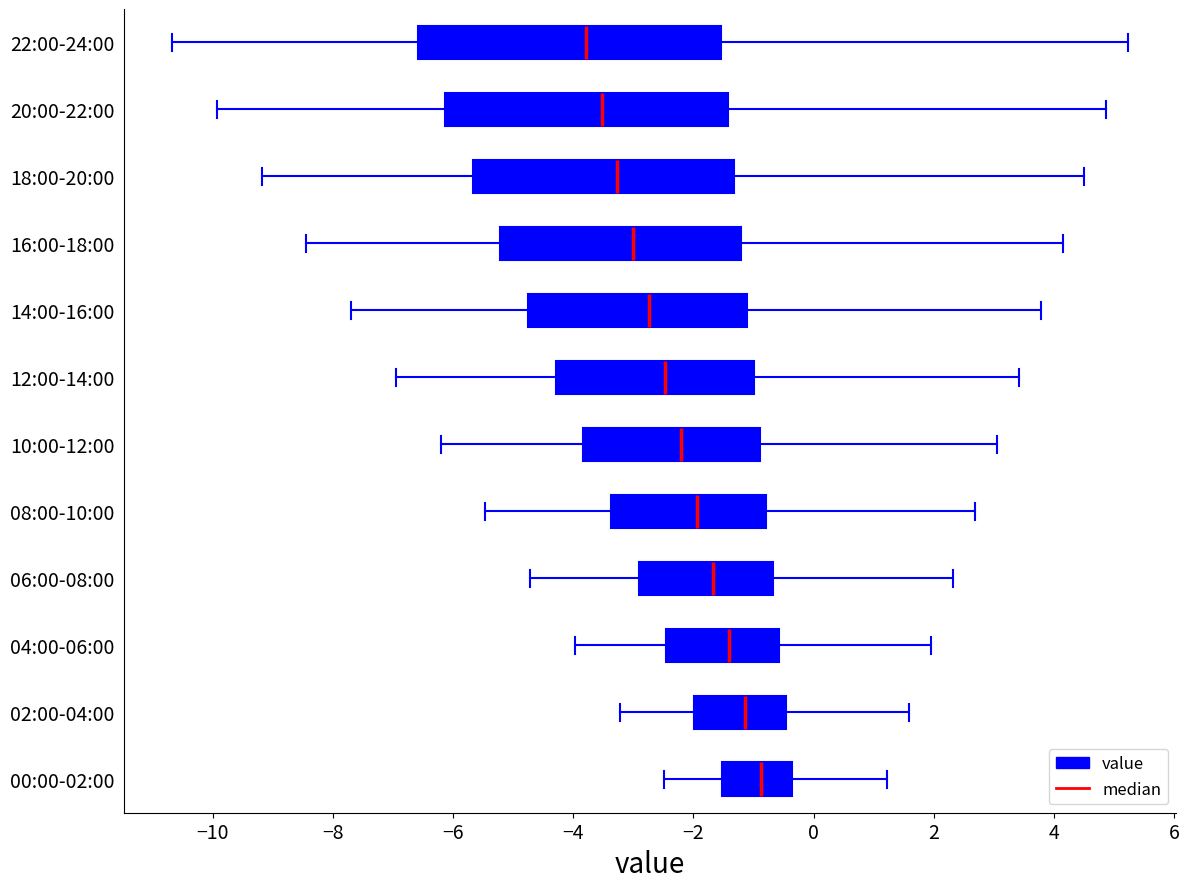

Reading bottom to top, transcribe this box plot: for each box, give where its median line is, the range the box spans, and where its two whiskers end, as read against the x-axis. The values are not printed on the chart, so give them approximately, as read against the axis.

00:00-02:00: median -0.8, box -1.6 to -0.4, whiskers -2.4 to 1.2
02:00-04:00: median -1.2, box -2.0 to -0.4, whiskers -3.2 to 1.6
04:00-06:00: median -1.4, box -2.4 to -0.6, whiskers -4.0 to 2.0
06:00-08:00: median -1.6, box -3.0 to -0.6, whiskers -4.8 to 2.4
08:00-10:00: median -2.0, box -3.4 to -0.8, whiskers -5.4 to 2.6
10:00-12:00: median -2.2, box -3.8 to -0.8, whiskers -6.2 to 3.0
12:00-14:00: median -2.4, box -4.2 to -1.0, whiskers -7.0 to 3.4
14:00-16:00: median -2.8, box -4.8 to -1.2, whiskers -7.6 to 3.8
16:00-18:00: median -3.0, box -5.2 to -1.2, whiskers -8.4 to 4.2
18:00-20:00: median -3.2, box -5.6 to -1.4, whiskers -9.2 to 4.6
20:00-22:00: median -3.6, box -6.2 to -1.4, whiskers -10.0 to 4.8
22:00-24:00: median -3.8, box -6.6 to -1.6, whiskers -10.6 to 5.2